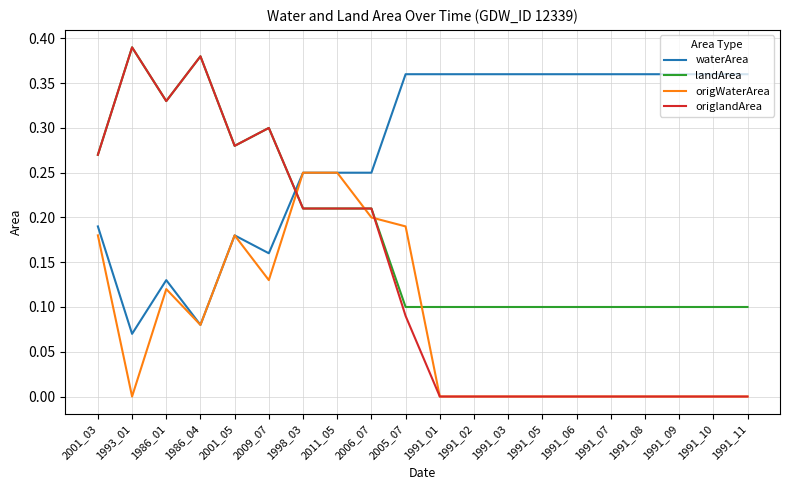

Which series has the largest range (max minus min)?

origlandArea